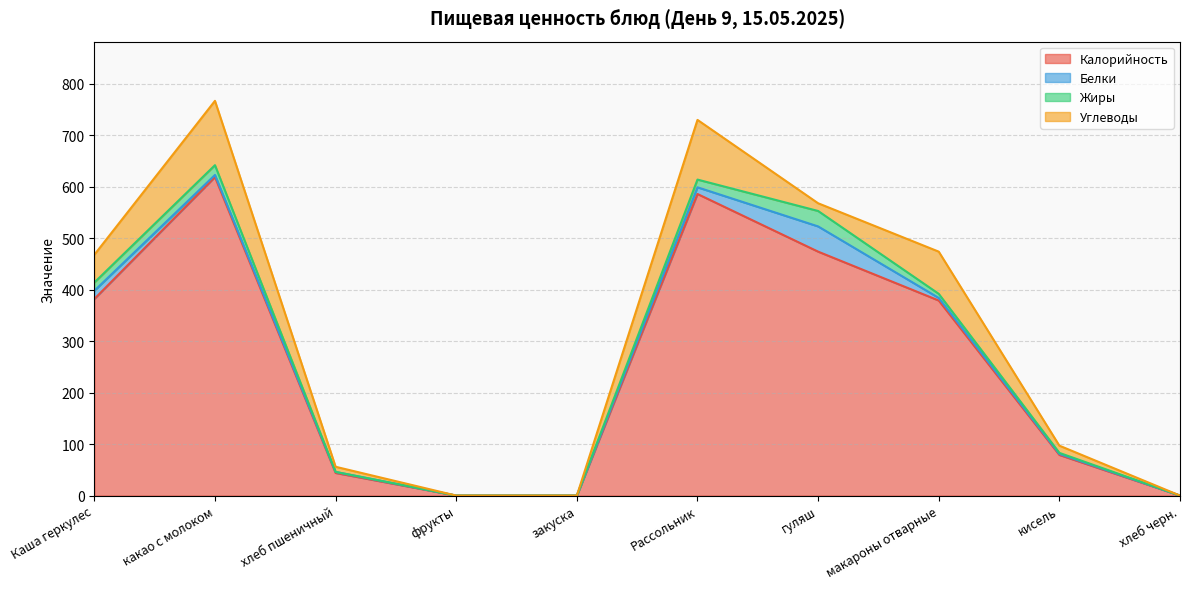

What is the difference between the maximum and minimum values in the Белки series?

49